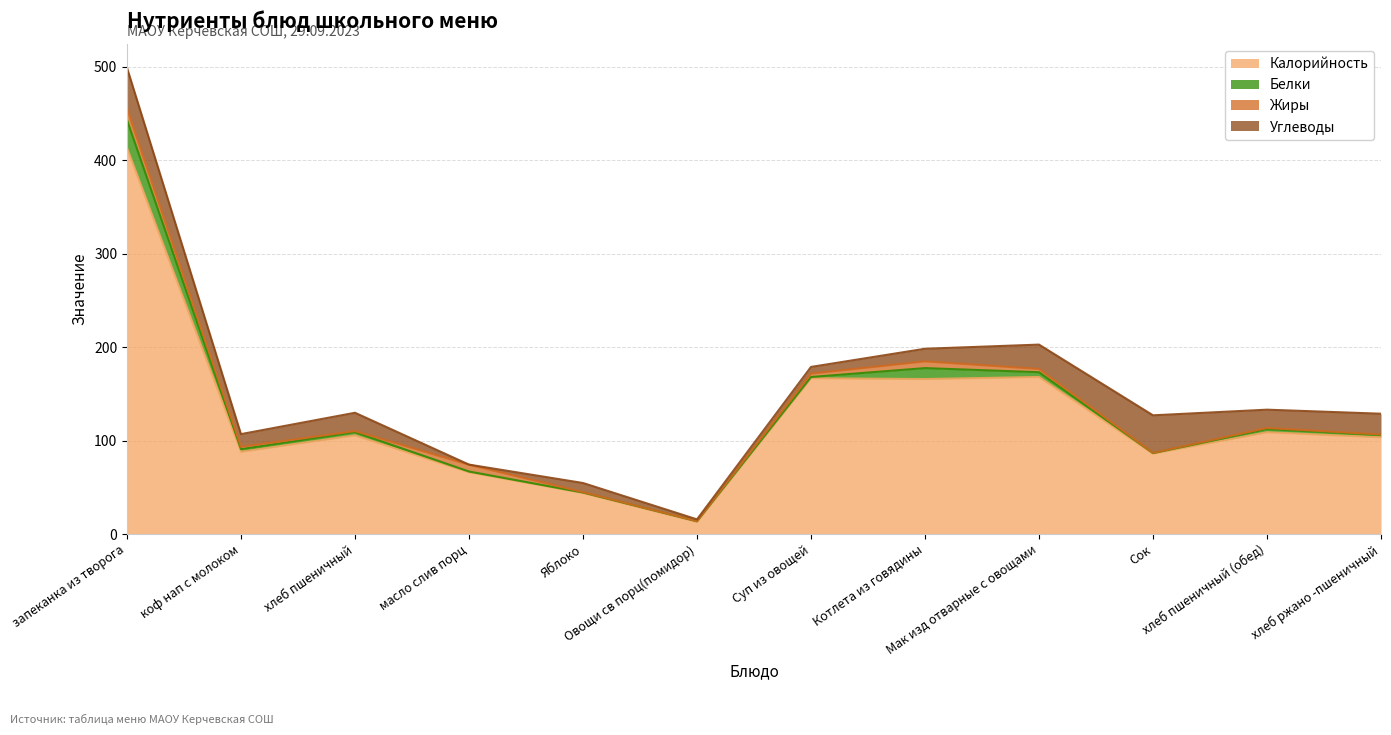

Is the value of Белки at хлеб пшеничный (обед) greater than the value of Жиры at Котлета из говядины?

No